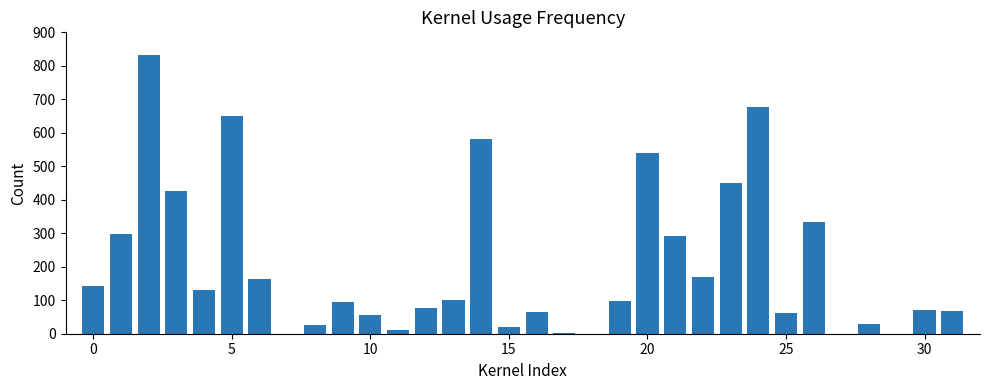

What is the sum of all values?

6468